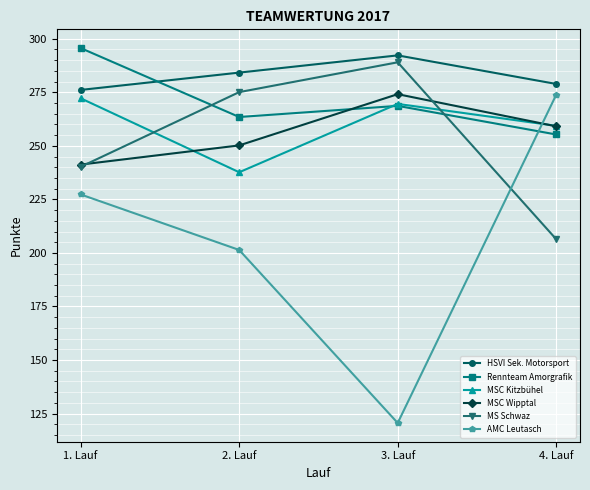

Where do AMC Leutasch and MS Schwaz first cross each other?

3. Lauf and 4. Lauf